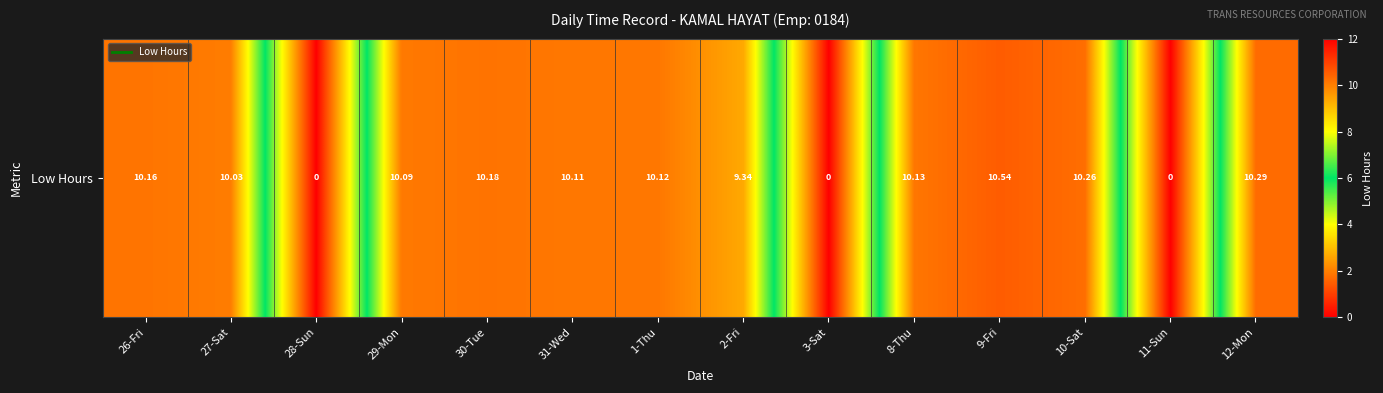

What is the greatest value displayed?

10.5